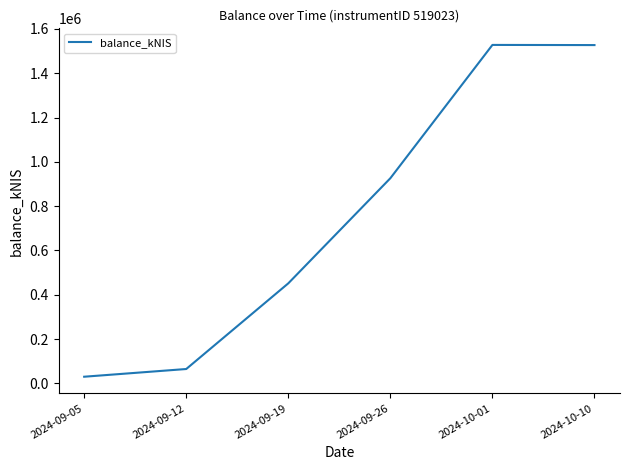

What is the sum of the values at 2024-09-05 and 2024-10-01?

1557839.7